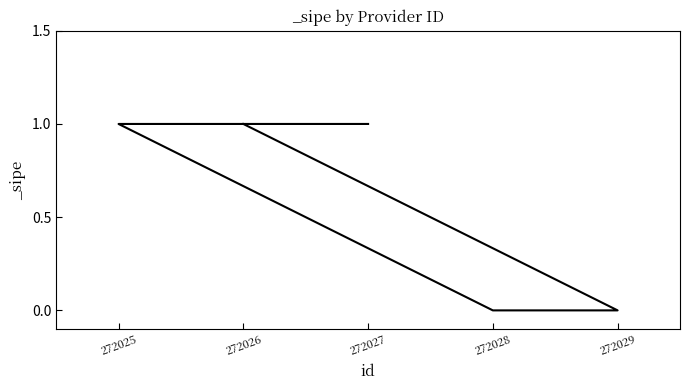

What is the difference between the maximum and minimum values?

1